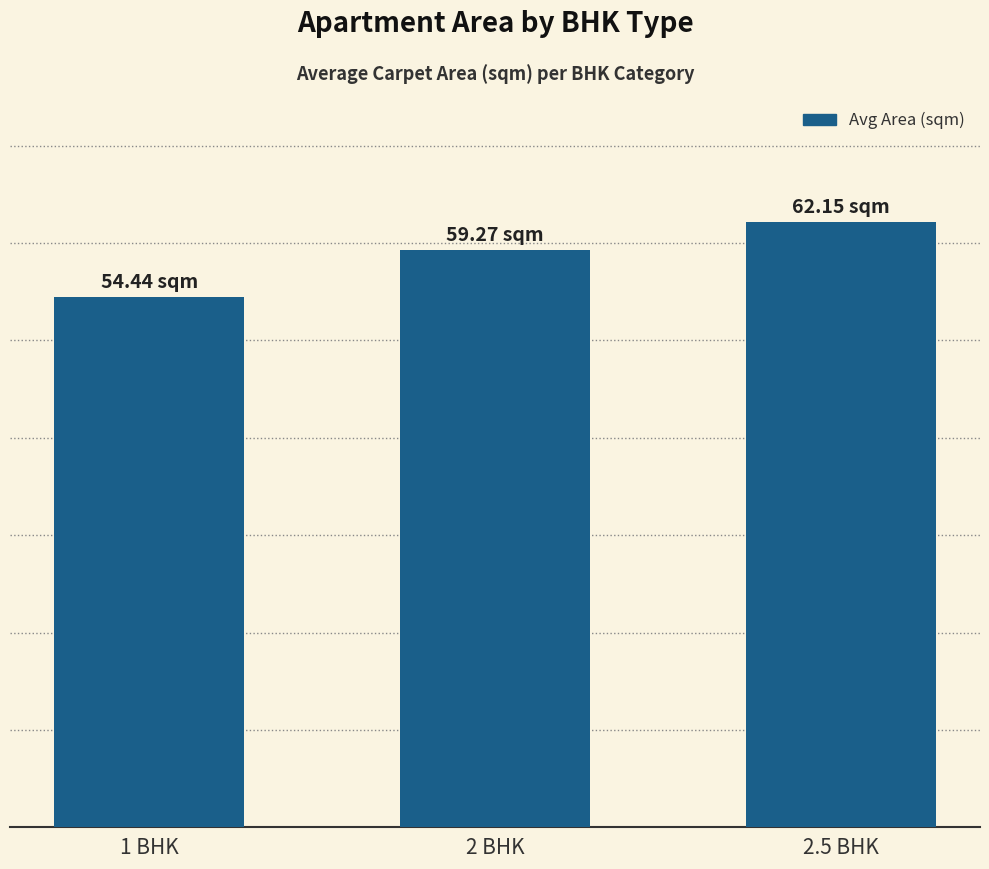

Does the chart contain any negative values?

No